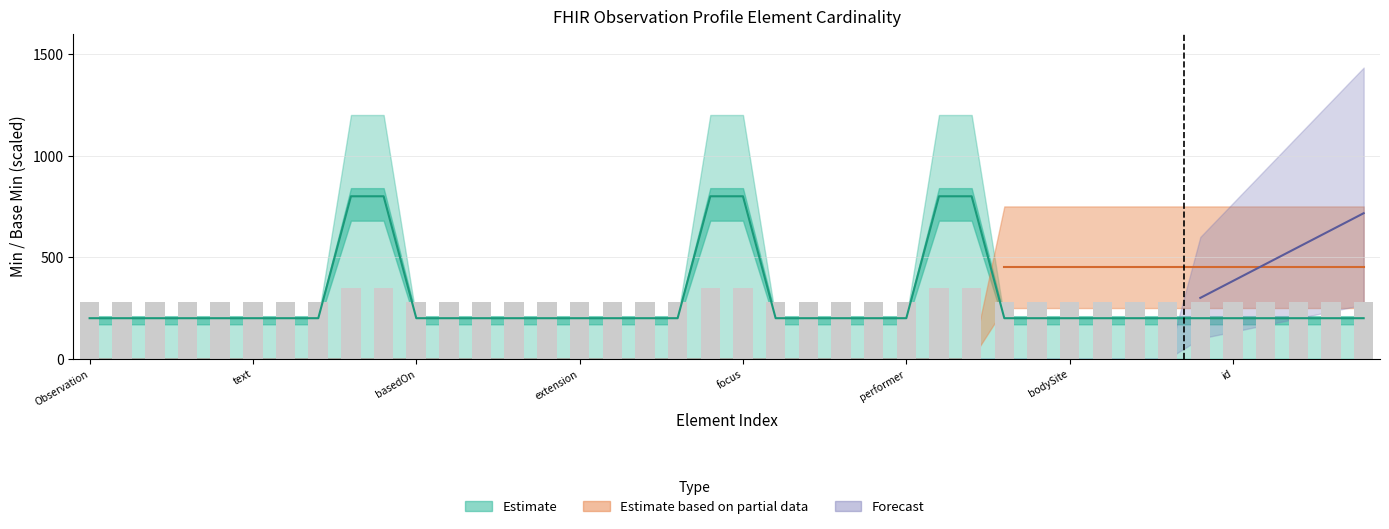

What is the sum of all values?

11620